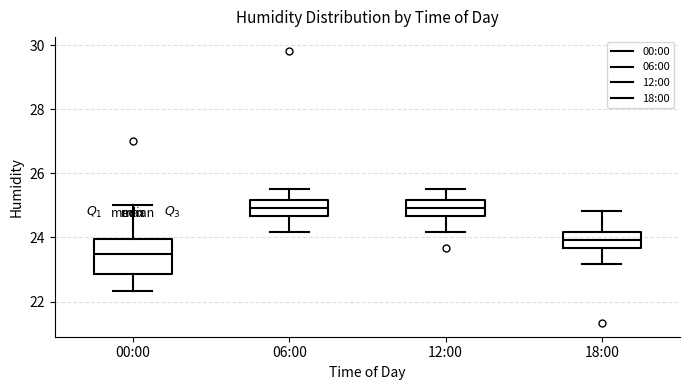

Where is the lower edge of the box for 06:00 on the y-axis? The values are not printed on the chart, so give them approximately, as read against the axis.

24.6